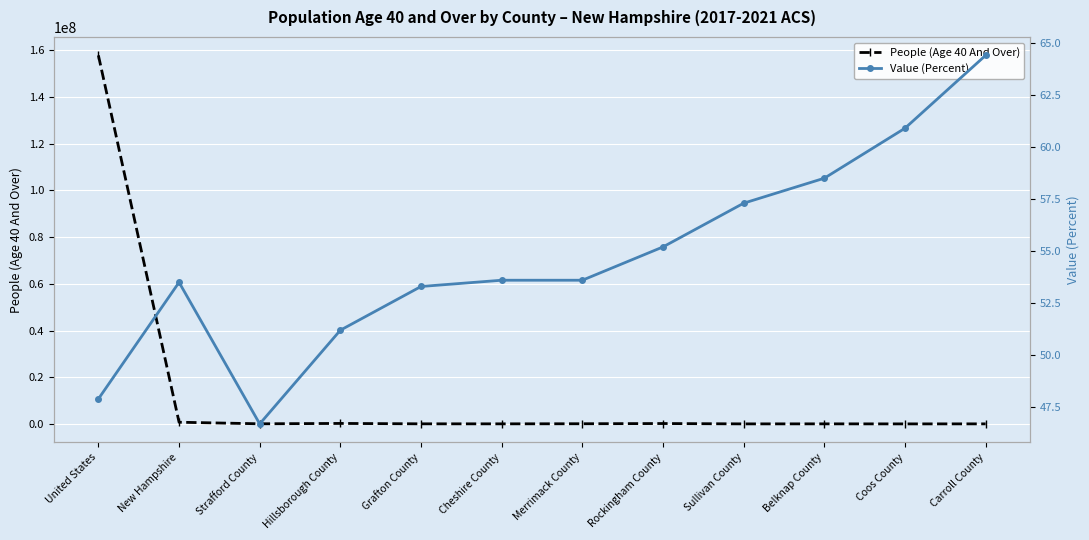

What are all the series names shown in the legend?

People (Age 40 And Over), Value (Percent)